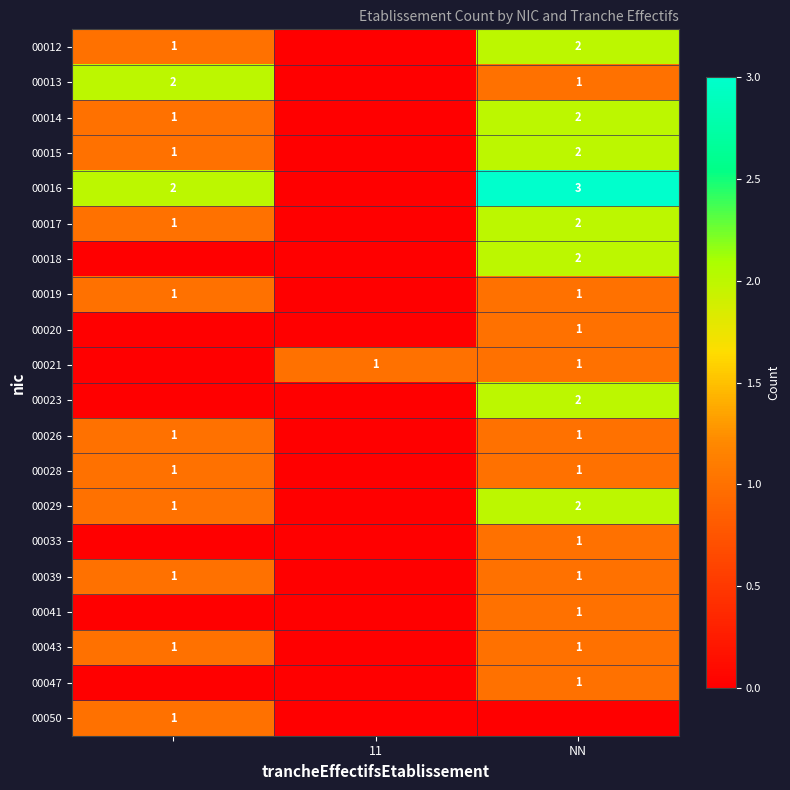

The 00018 series shows 2 at NN. True or false?

True